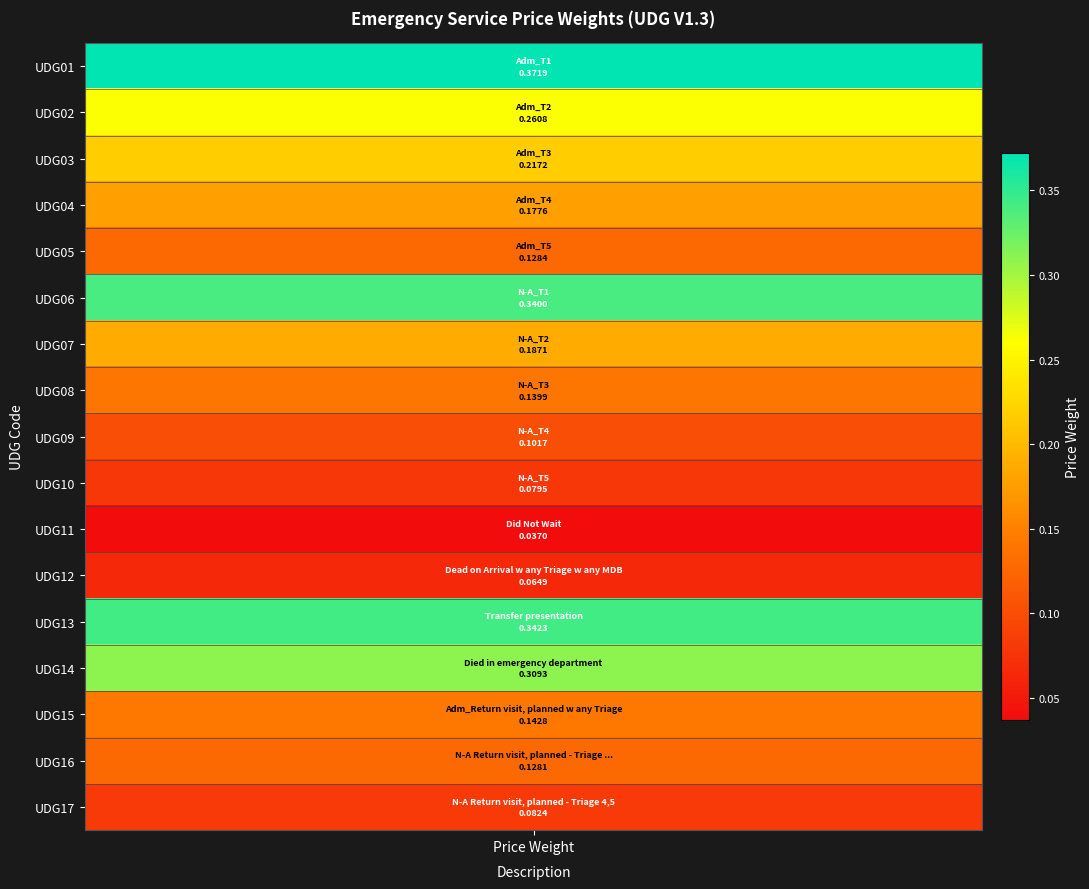

Is it true that the value at 7 is 0.1?

True